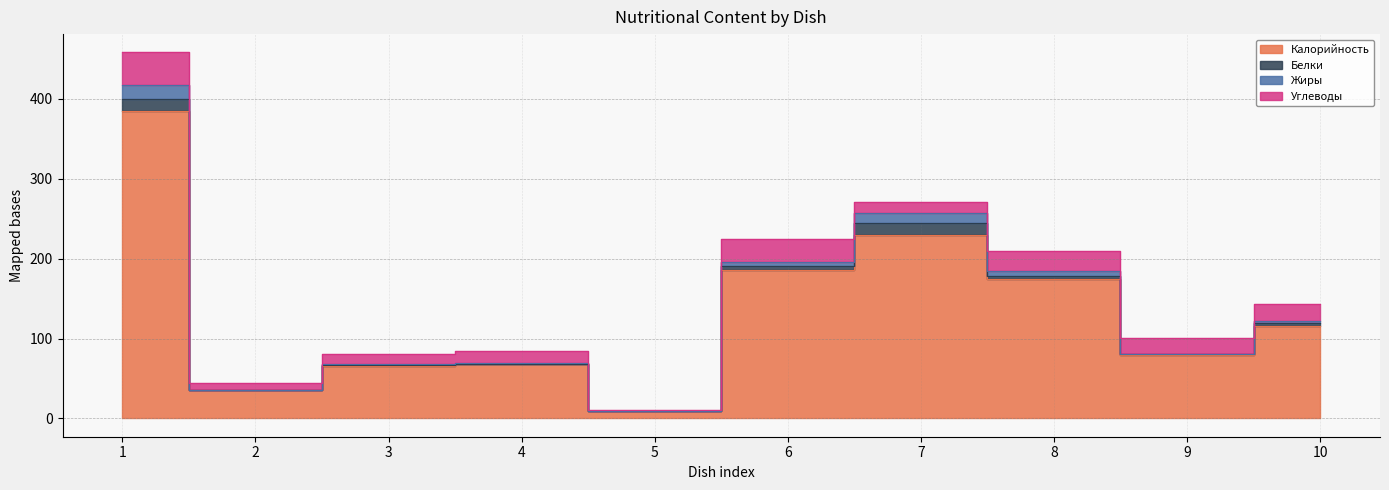

What is the difference between the maximum and minimum values in the Жиры series?

17.2